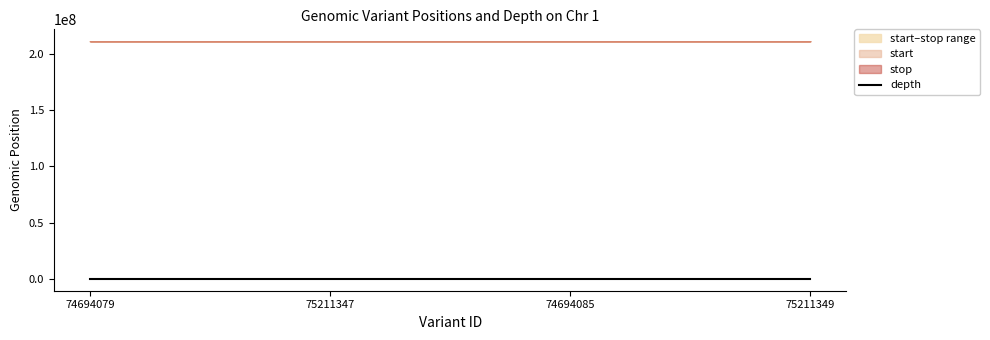

The depth series shows 14 at 74694079. True or false?

True